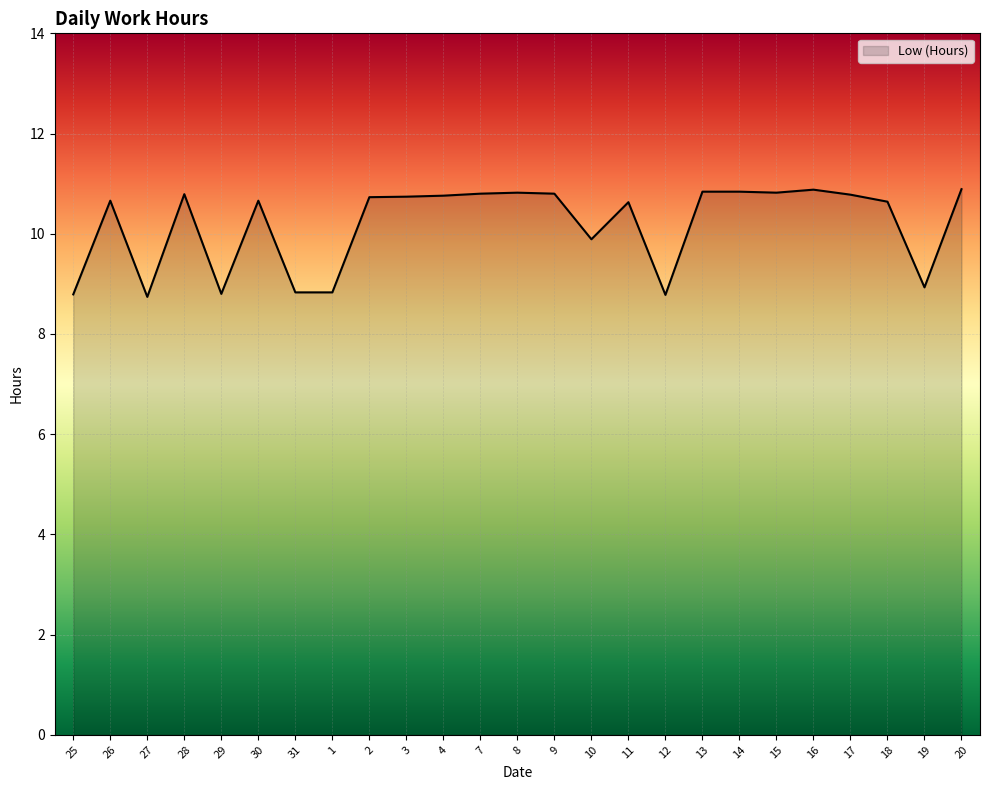

What is the minimum value shown in the chart?

8.7